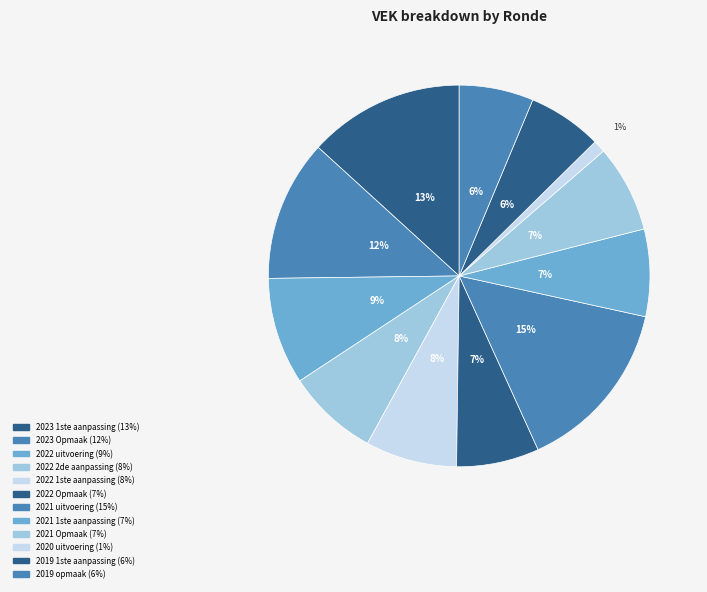

True or false: 2022 2de aanpassing accounts for 1% of the total.

False